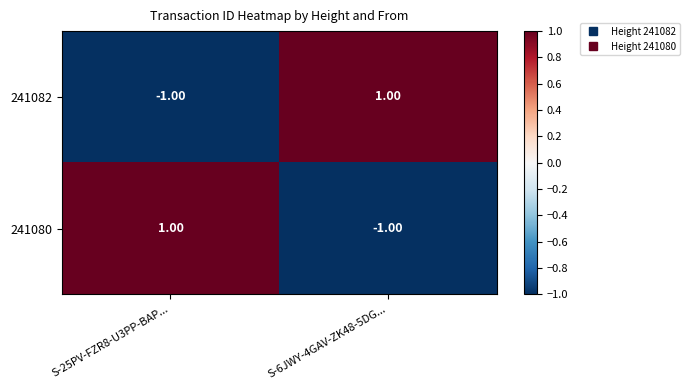

What is the difference between the highest and lowest values at S-25PV-FZR8-U3PP-BAP...?

2